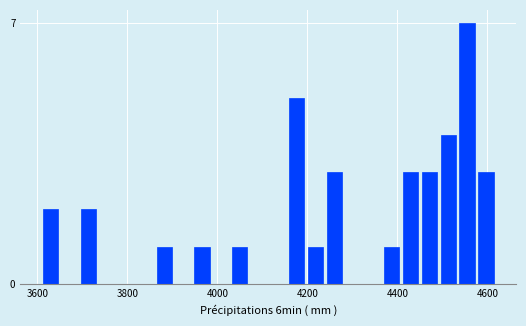

Read against the x-axis, roughly where is the centre of the tallest bar?

4560